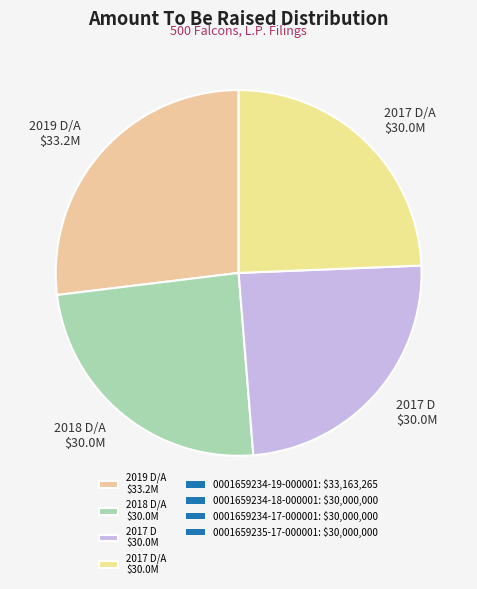

Which slice is the largest?

2019 D/A $33.2M